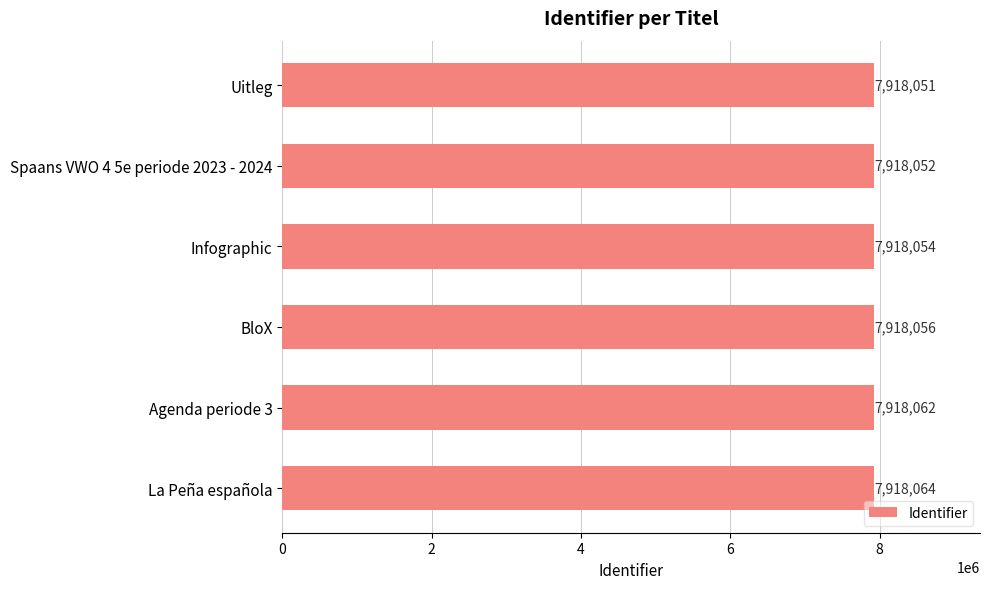

List the labels in order of value, smallest first.

Uitleg, Spaans VWO 4 5e periode 2023 - 2024, Infographic, BloX, Agenda periode 3, La Peña española